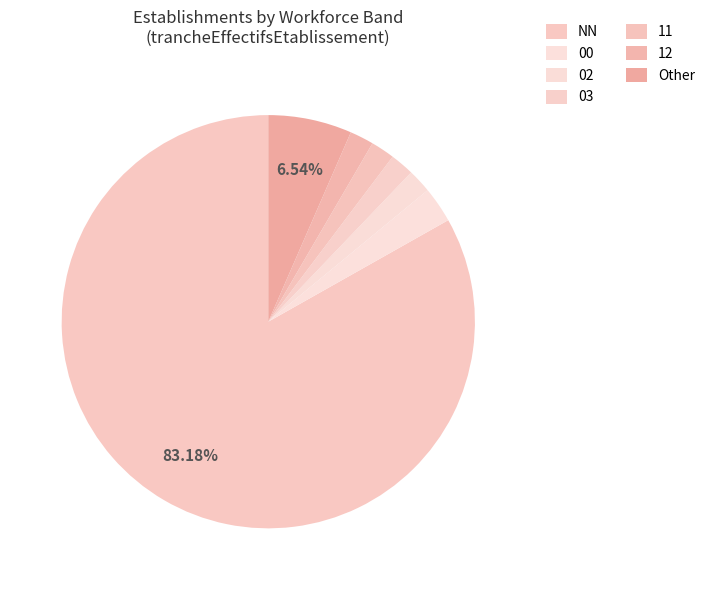

How many segments does this pie chart have?

7